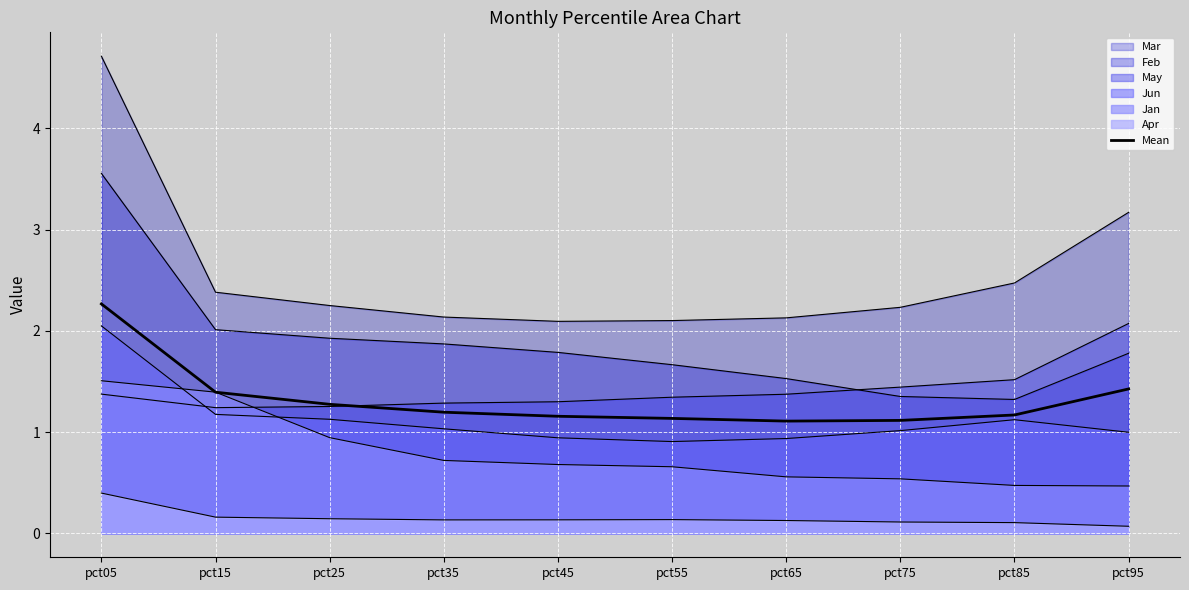

True or false: the data shows 1.9 at pct15.

False